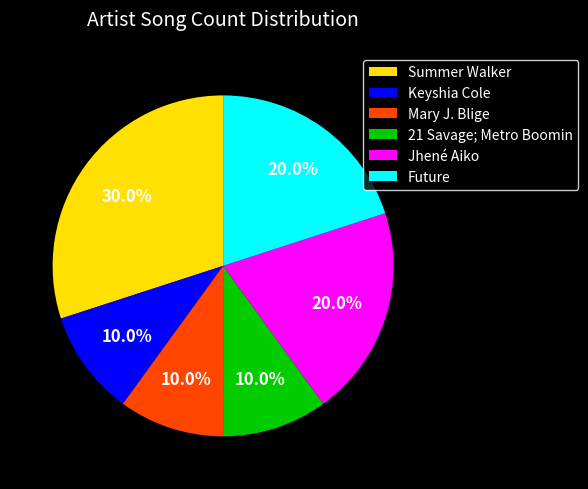

The Summer Walker slice represents 30% of the pie. True or false?

True